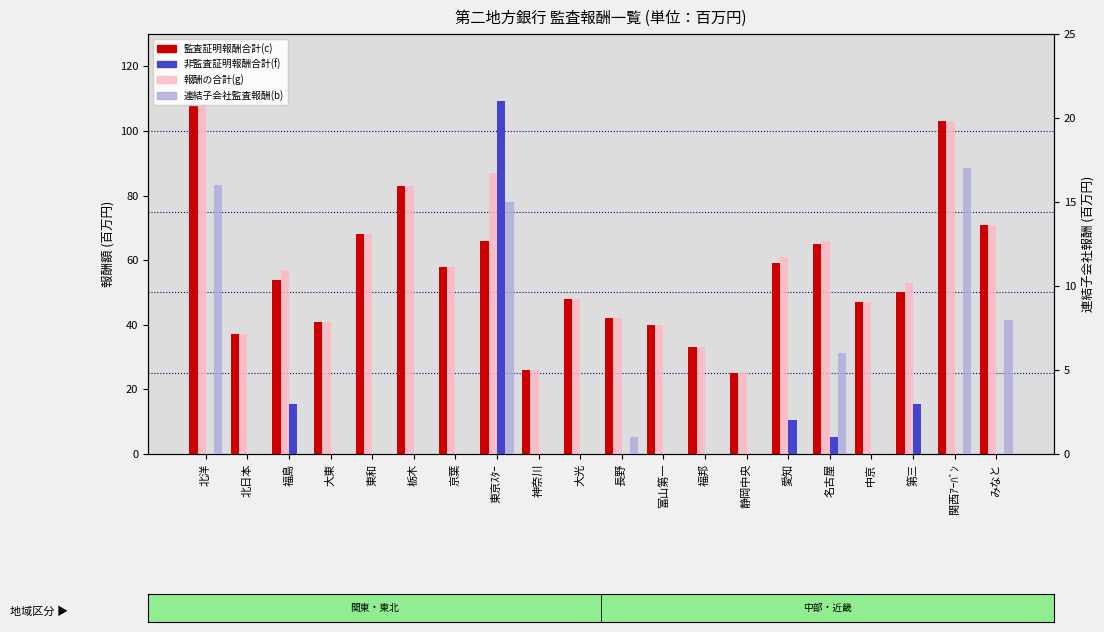

Reading left to right, what are all the values shown in this chart?

監査証明報酬合計(c): 北洋=108	北日本=37	福島=54	大東=41	東和=68	栃木=83	京葉=58	東京ｽﾀｰ=66	神奈川=26	大光=48	長野=42	富山第一=40	福邦=33	静岡中央=25	愛知=59	名古屋=65	中京=47	第三=50	関西ｱｰﾊﾞﾝ=103	みなと=71
報酬の合計(g): 北洋=108	北日本=37	福島=57	大東=41	東和=68	栃木=83	京葉=58	東京ｽﾀｰ=87	神奈川=26	大光=48	長野=42	富山第一=40	福邦=33	静岡中央=25	愛知=61	名古屋=66	中京=47	第三=53	関西ｱｰﾊﾞﾝ=103	みなと=71
非監査証明報酬合計(f): 北洋=0	北日本=0	福島=3	大東=0	東和=0	栃木=0	京葉=0	東京ｽﾀｰ=21	神奈川=0	大光=0	長野=0	富山第一=0	福邦=0	静岡中央=0	愛知=2	名古屋=1	中京=0	第三=3	関西ｱｰﾊﾞﾝ=0	みなと=0
連結子会社監査報酬(b): 北洋=16	北日本=0	福島=0	大東=0	東和=0	栃木=0	京葉=0	東京ｽﾀｰ=15	神奈川=0	大光=0	長野=1	富山第一=0	福邦=0	静岡中央=0	愛知=0	名古屋=6	中京=0	第三=0	関西ｱｰﾊﾞﾝ=17	みなと=8